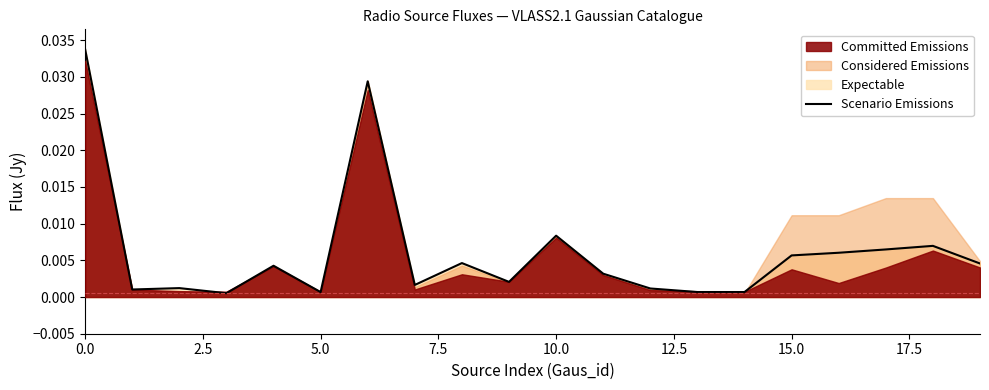

Does the chart have visible grid lines?

No